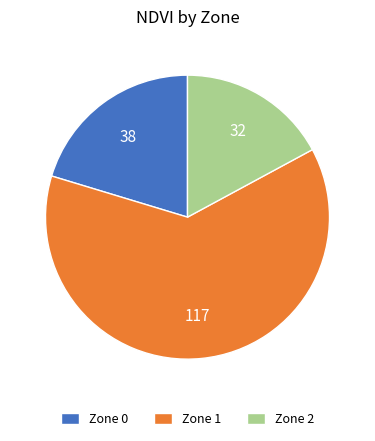

Which category has the smallest portion of the pie?

Zone 2